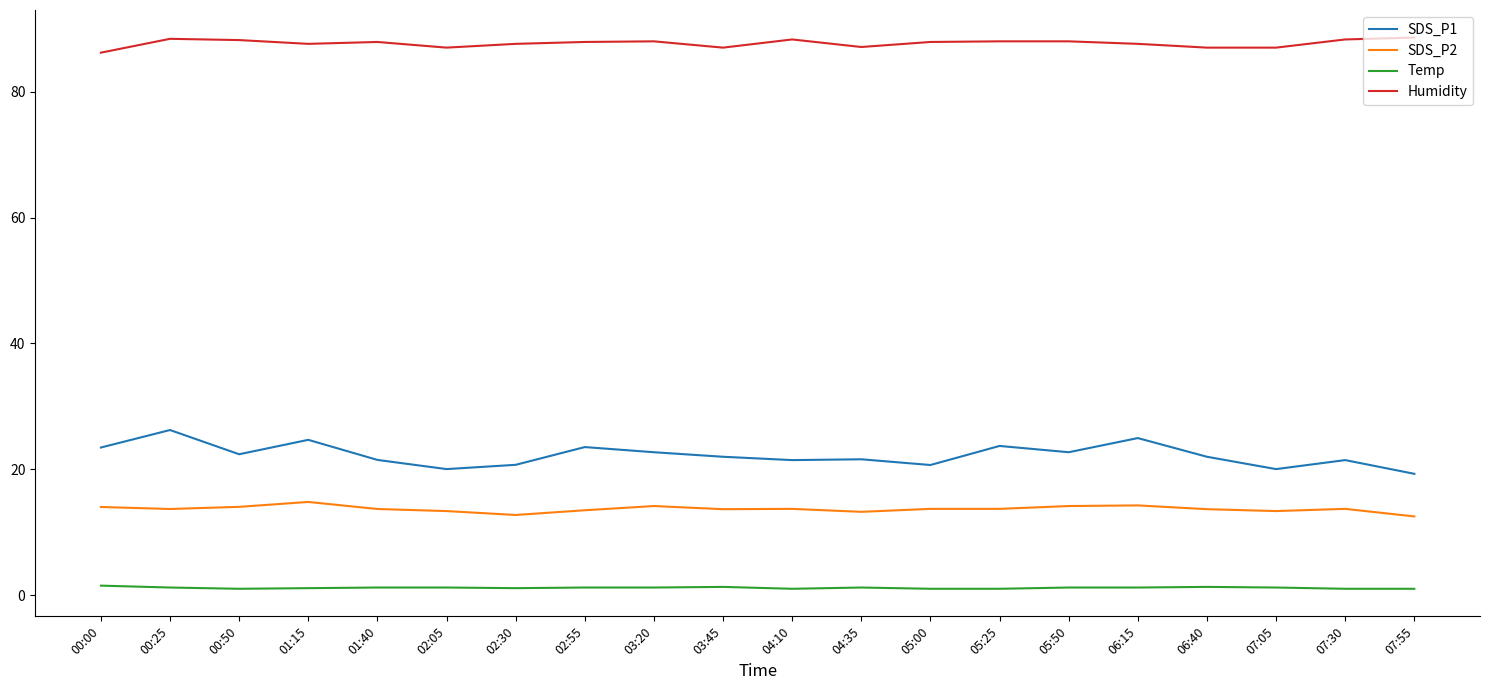

At 05:25, list the series in order from largest to smallest.

Humidity, SDS_P1, SDS_P2, Temp